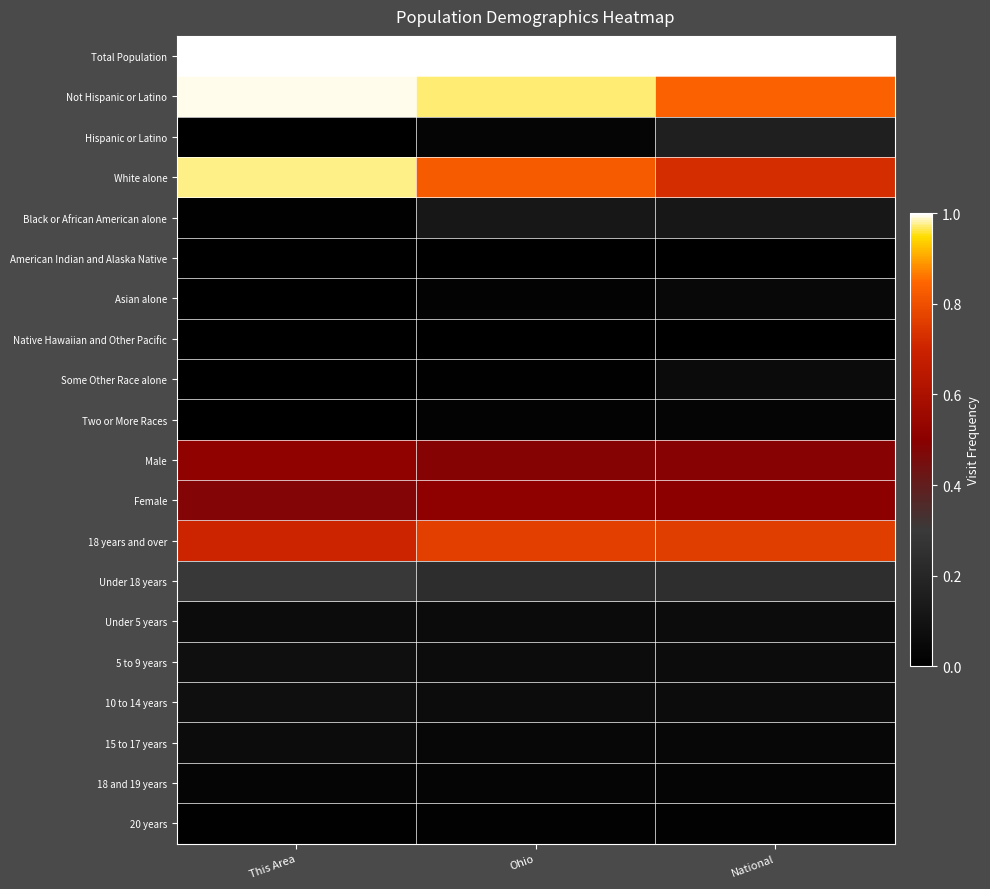

Which label corresponds to the smallest value in the chart?

This Area